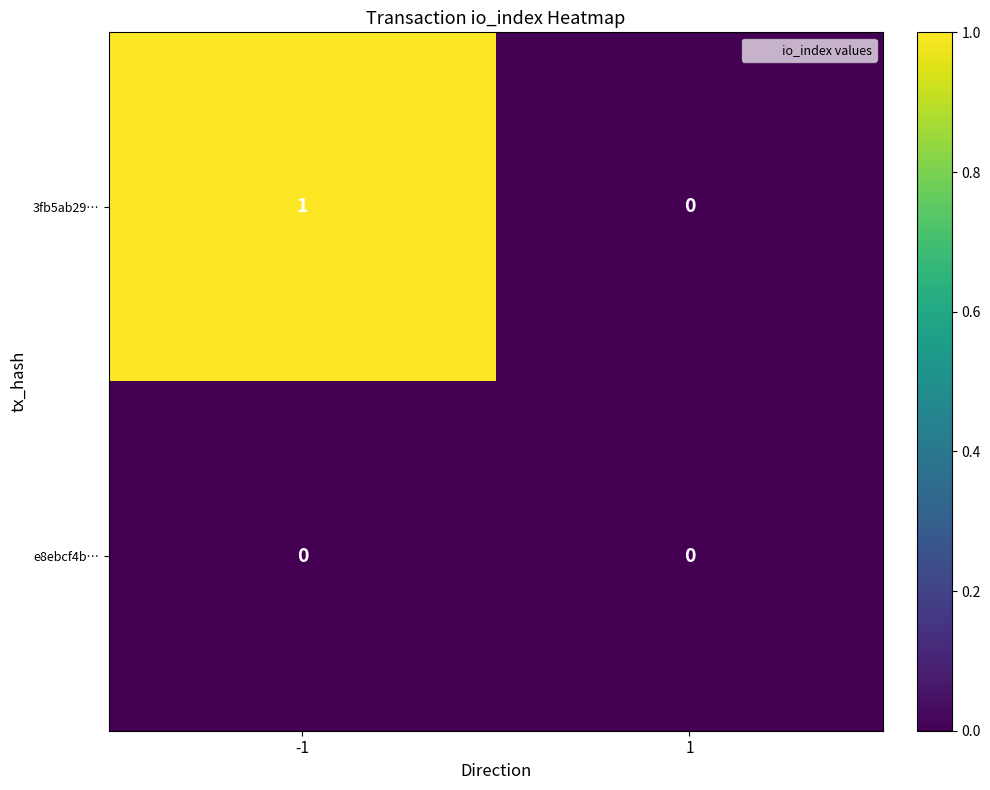

List the series in order of their peak value, lowest first.

e8ebcf4b…, 3fb5ab29…